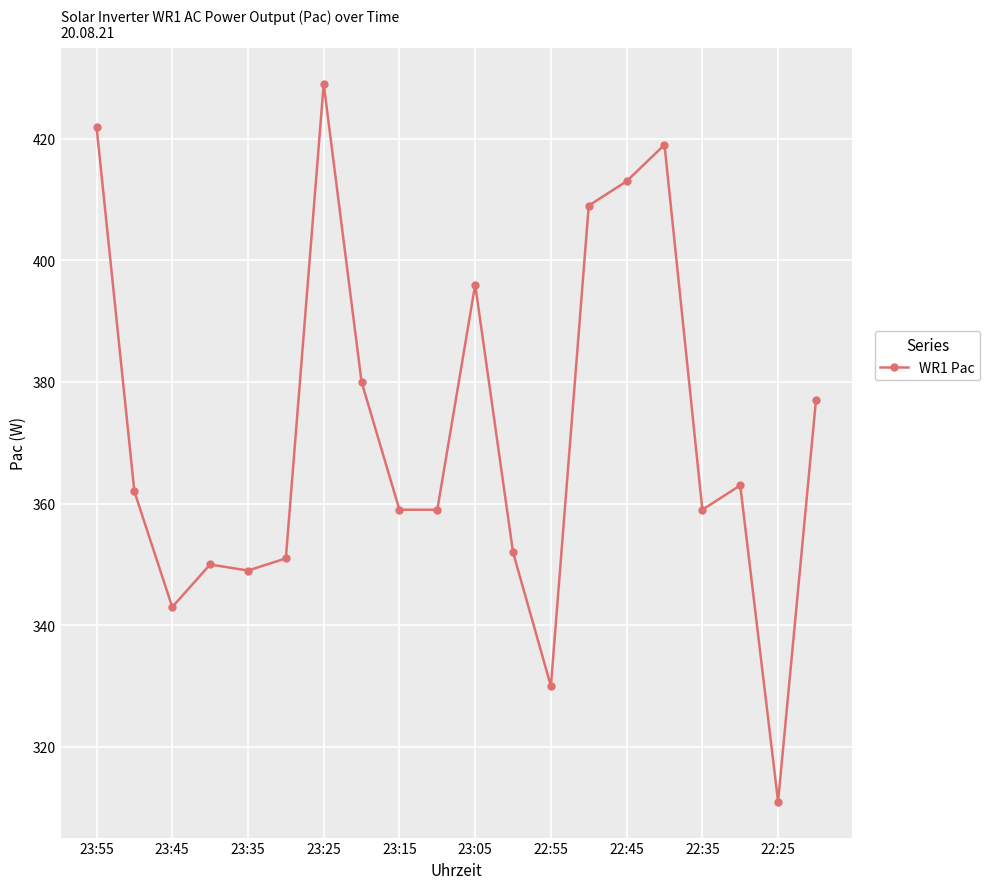

True or false: there are more than 0 points higher than both neighbors.

True